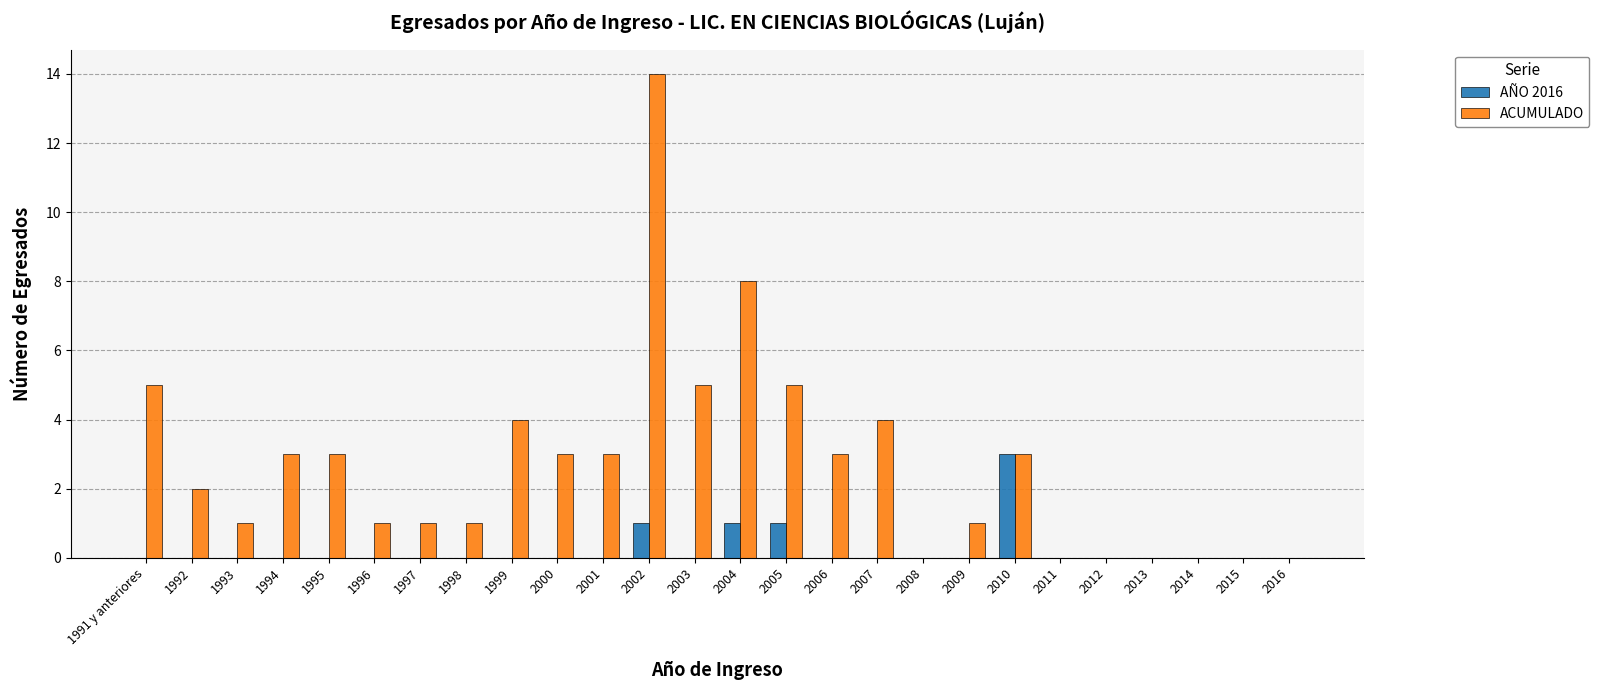

The value of AÑO 2016 at 2004 is 2. True or false?

False